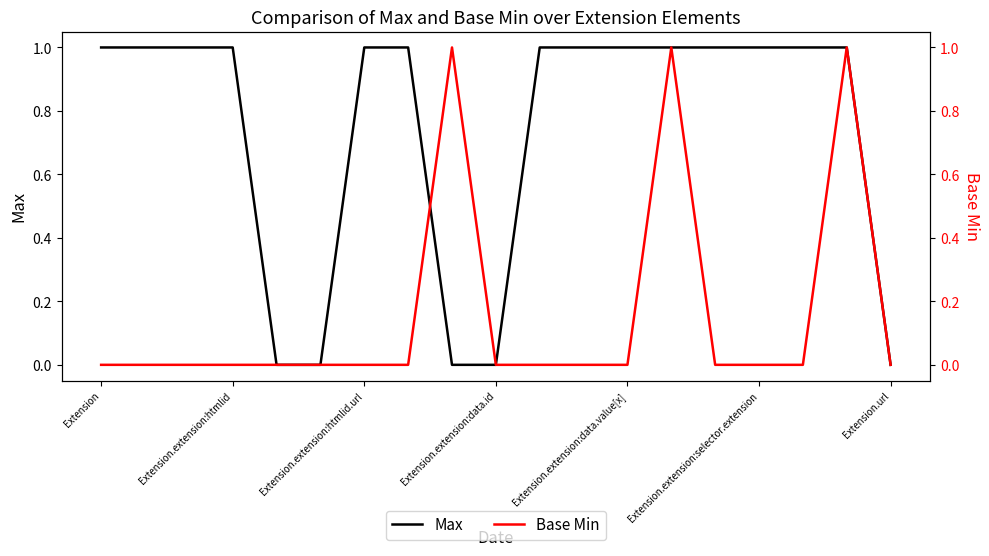

The value of Max at Extension.extension:data.value[x] is 1. True or false?

True